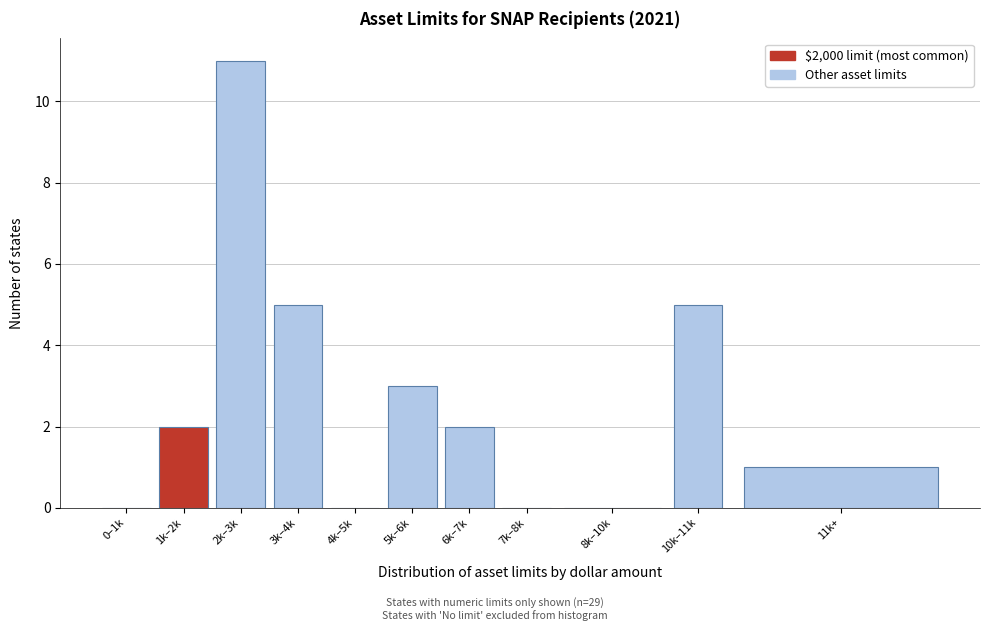

Reading right to left, extract all data points from this chart.

11k+=1	10k–11k=5	8k–10k=0	7k–8k=0	6k–7k=2	5k–6k=3	4k–5k=0	3k–4k=5	2k–3k=11	1k–2k=2	0–1k=0